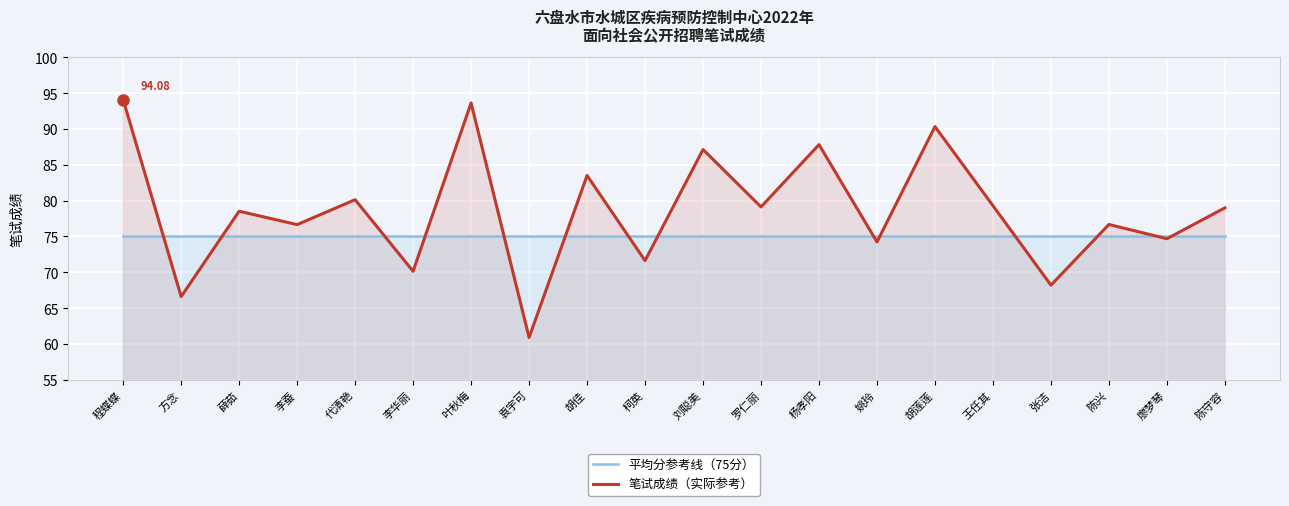

How many lines are shown in the chart?

2